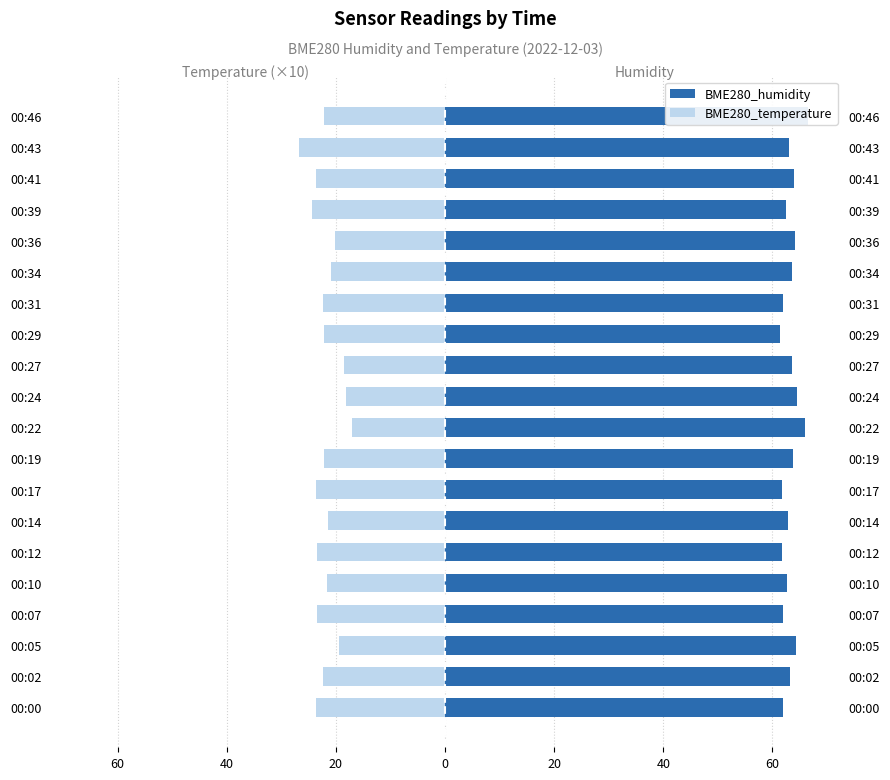

Which series has the largest range (max minus min)?

BME280_temperature